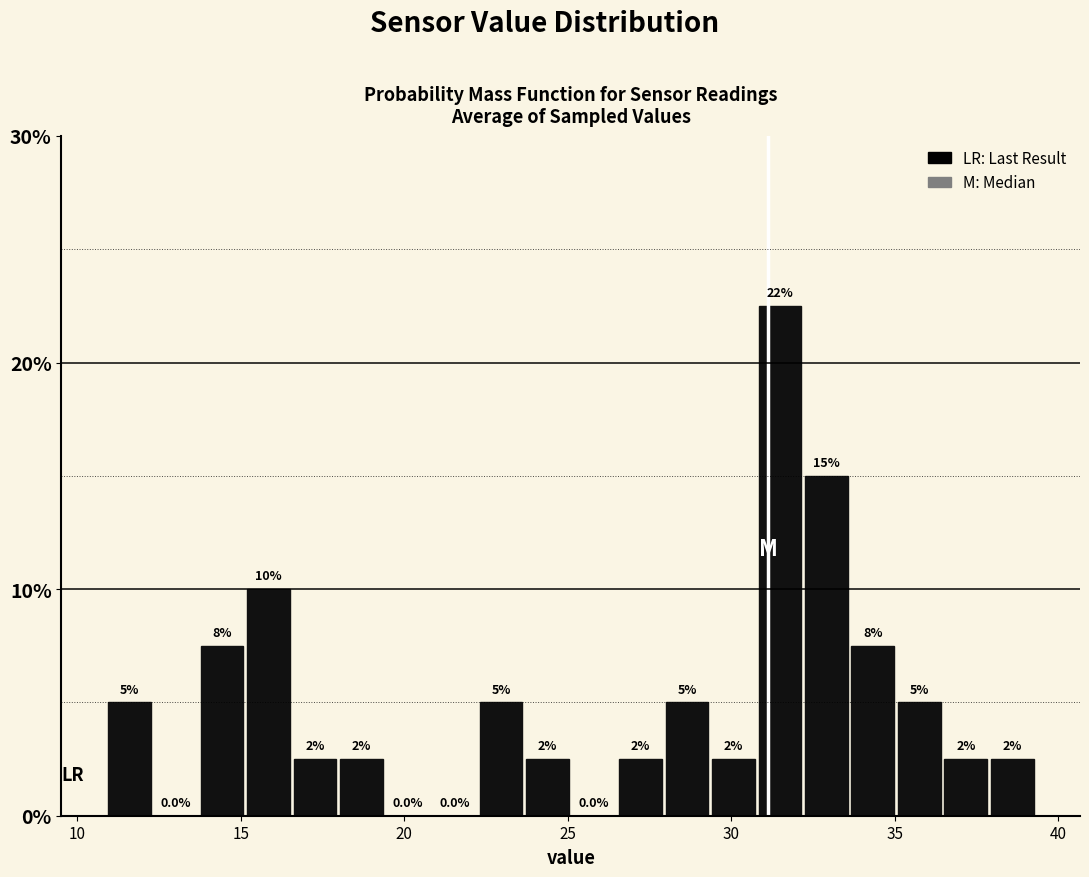

Around what value on the x-axis is the tallest bar? Give the approximate position of its centre, as read against the axis.

31.5